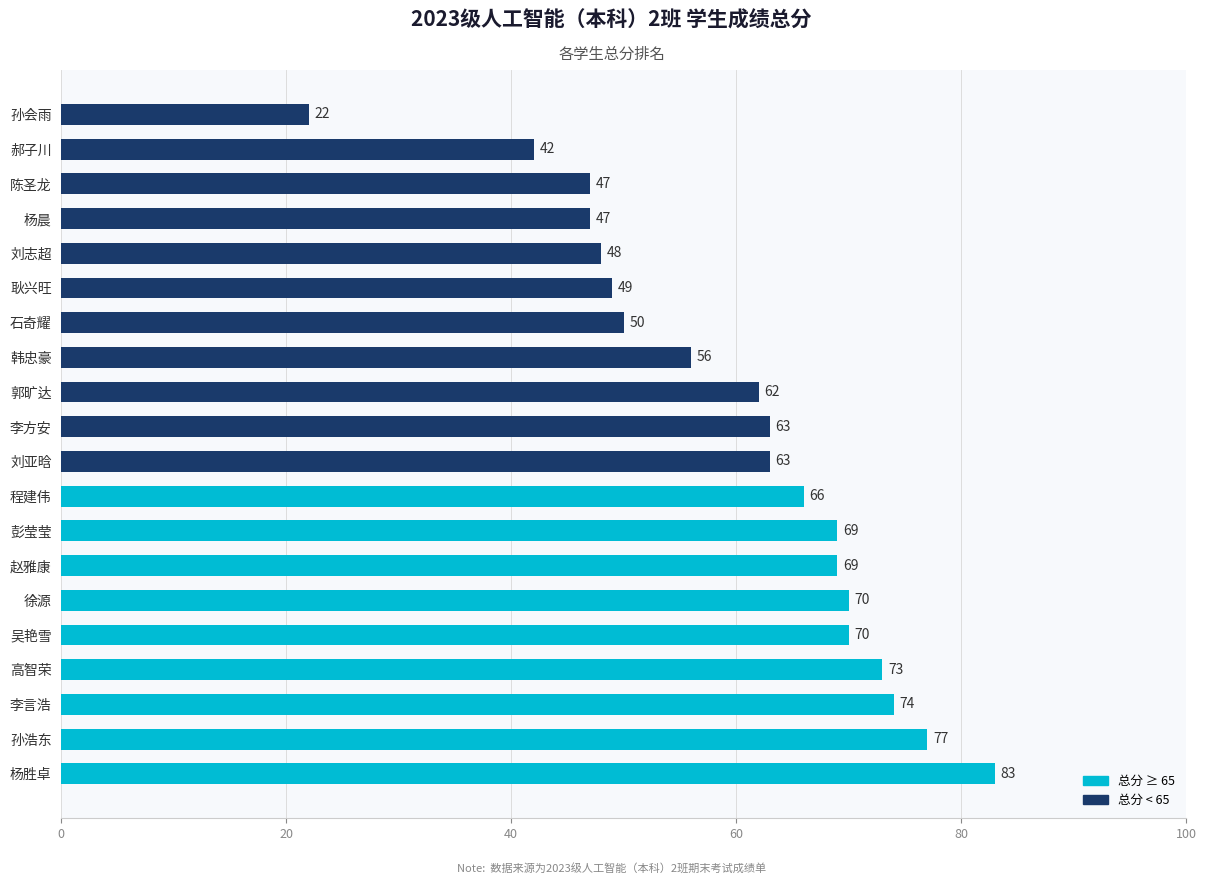

What is the ratio of the value at 吴艳雪 to the value at 彭莹莹?

1.0